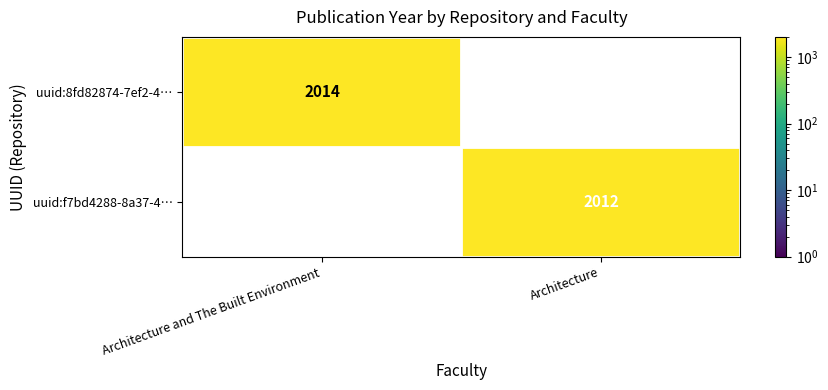

Is it true that uuid:8fd82874-7ef2-4… equals 3224 at Architecture and The Built Environment?

False